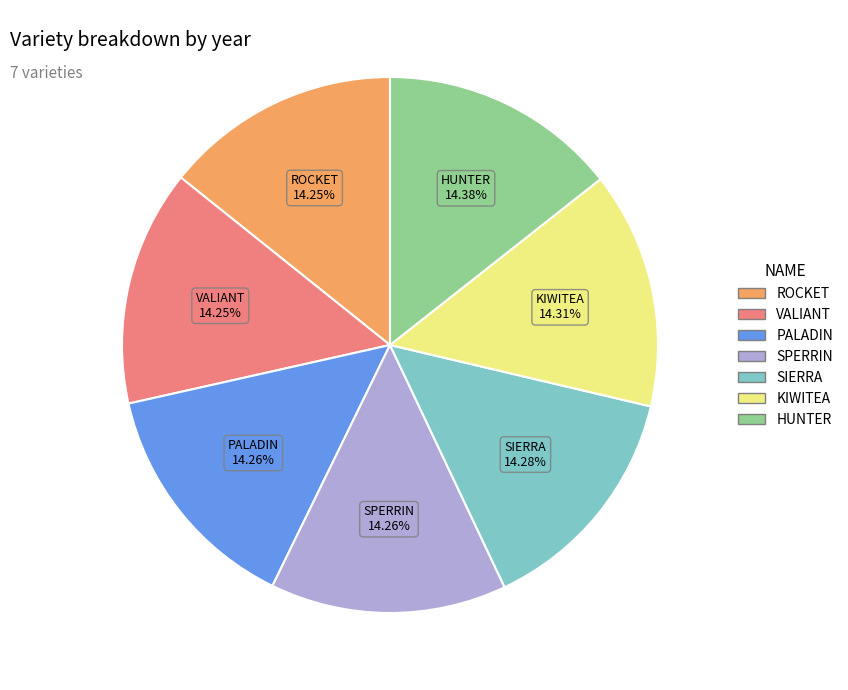

Is PALADIN the majority of the pie?

No